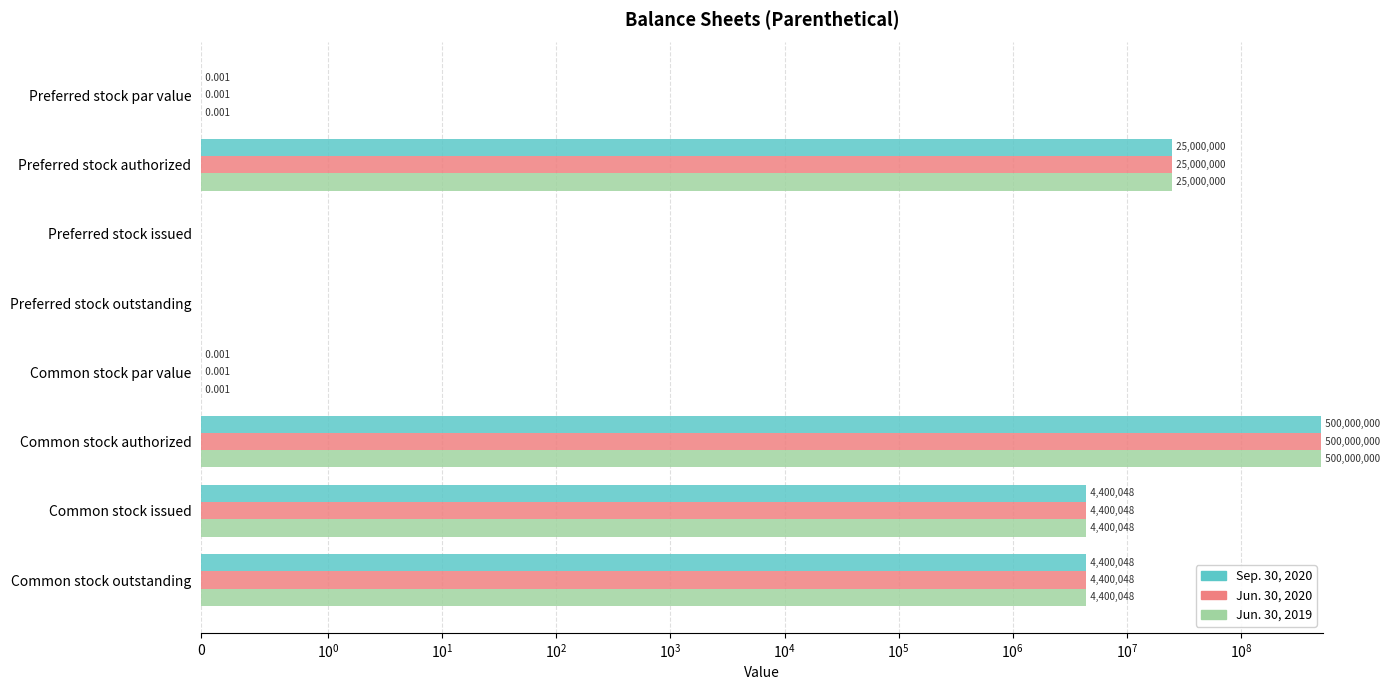

The Jun. 30, 2020 series shows -282639725.3 at Preferred stock issued. True or false?

False